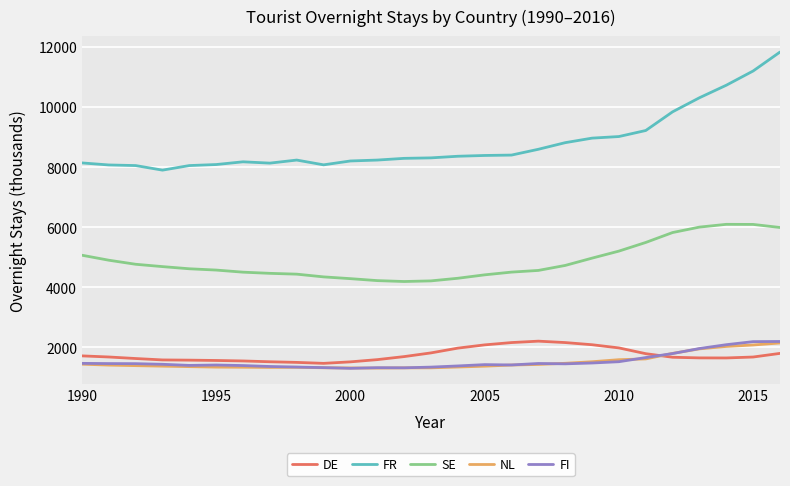

What is the difference between the second highest and minimum values in the DE series?

692